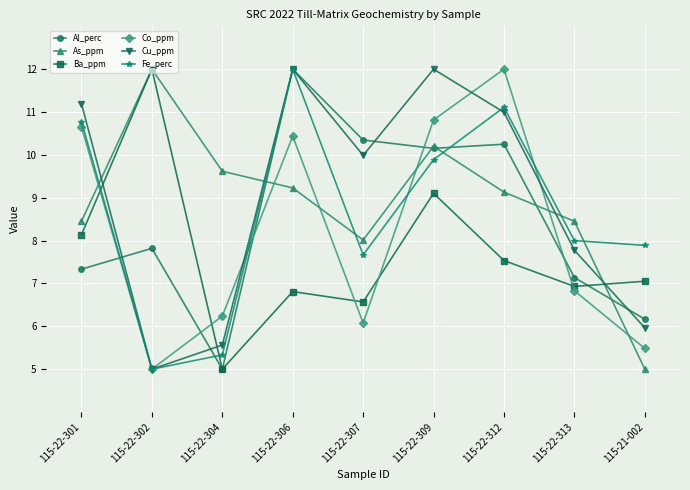

What is the minimum value for As_ppm?

5.0